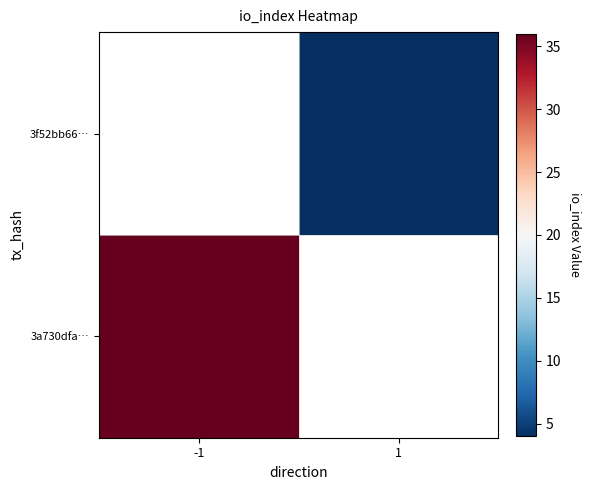

Is the value of 3a730dfa… at -1 greater than the value of 3f52bb66… at -1?

No